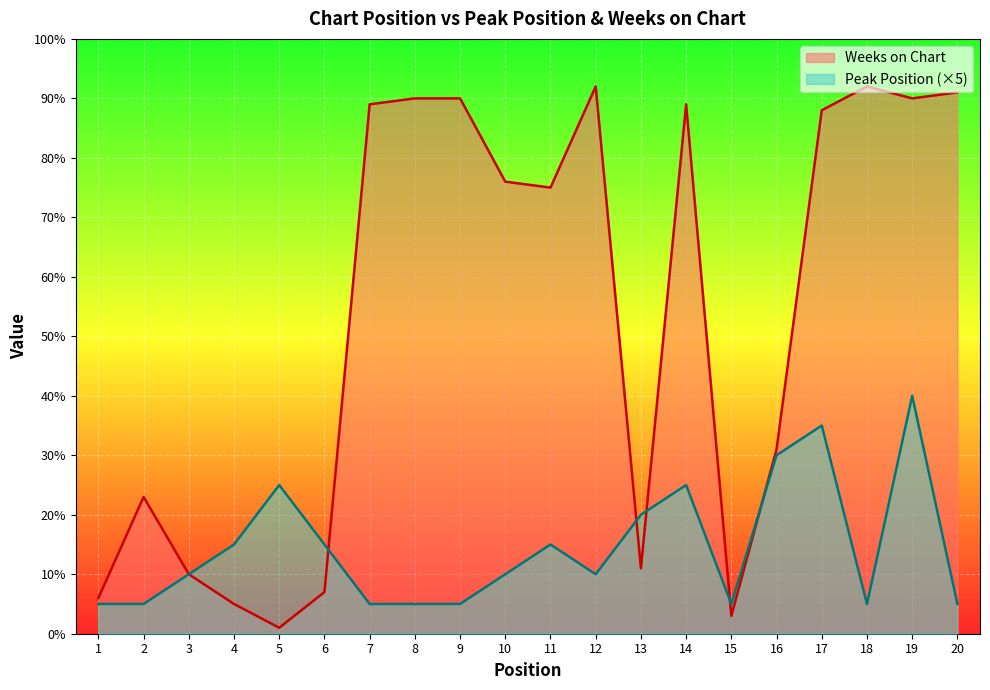

Reading right to left, transcribe all the data shown in this chart.

Peak Position: 5	40	5	35	30	5	25	20	10	15	10	5	5	5	15	25	15	10	5	5
Weeks on Chart: 91	90	92	88	31	3	89	11	92	75	76	90	90	89	7	1	5	10	23	6